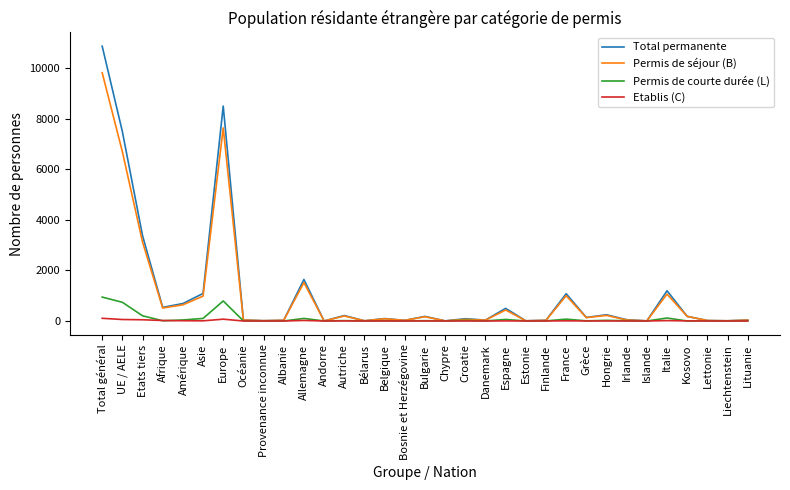

What is the sum of all Etablis (C) values?

373